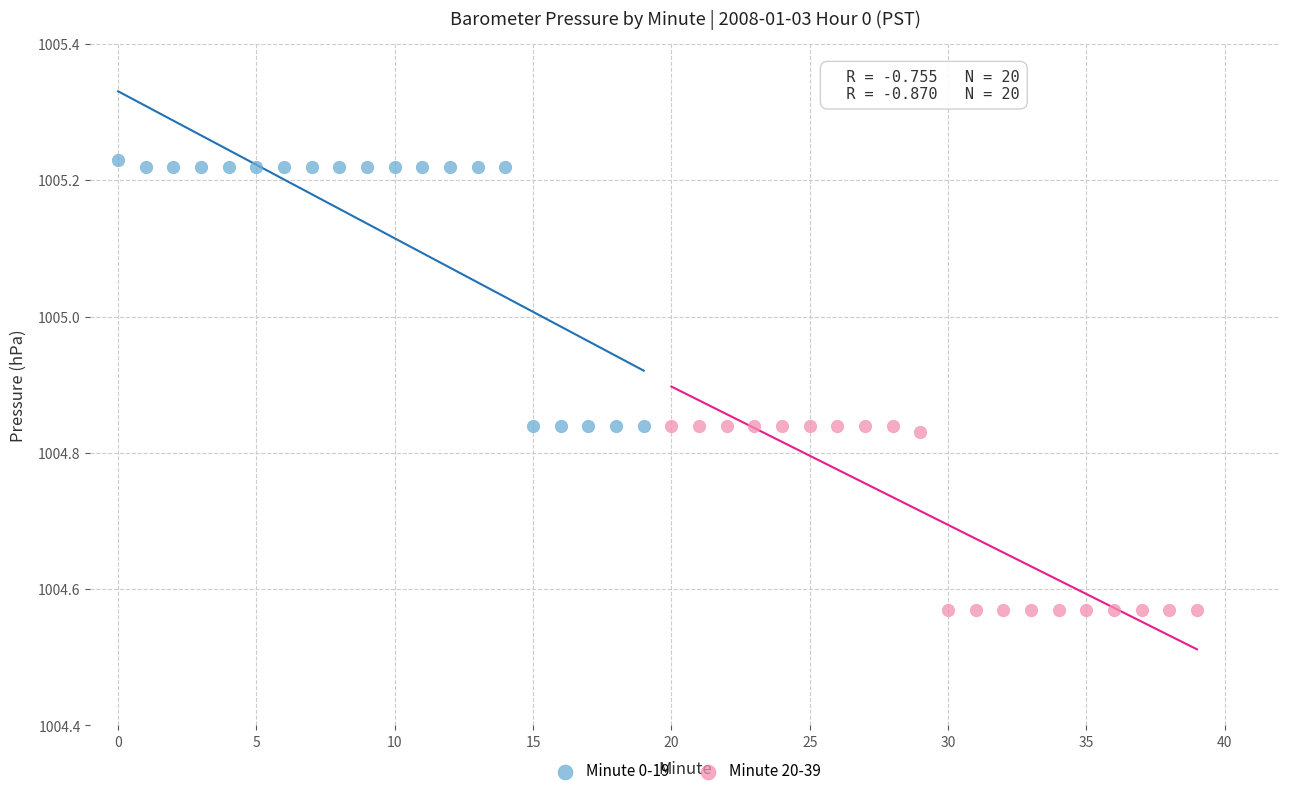

Which series contains the highest Y value?

Minute 0-19